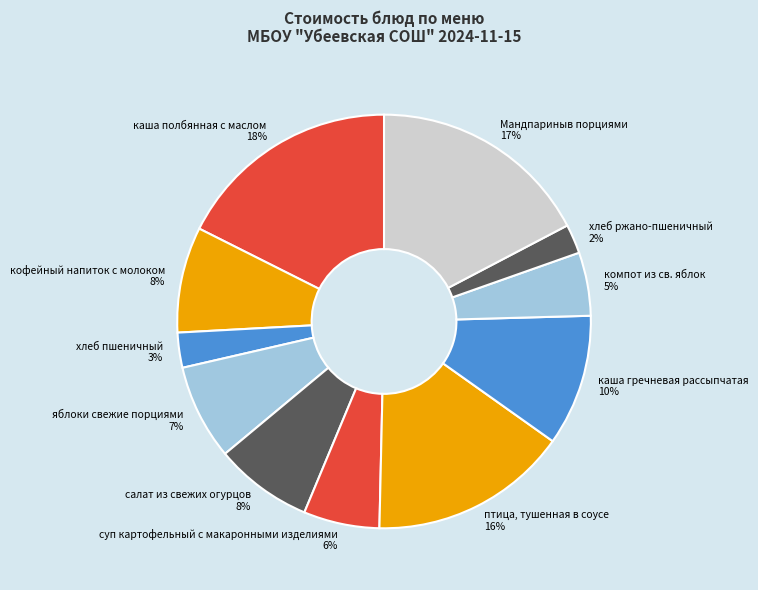

What percentage is the хлеб пшеничный slice, to the nearest percent?

3%